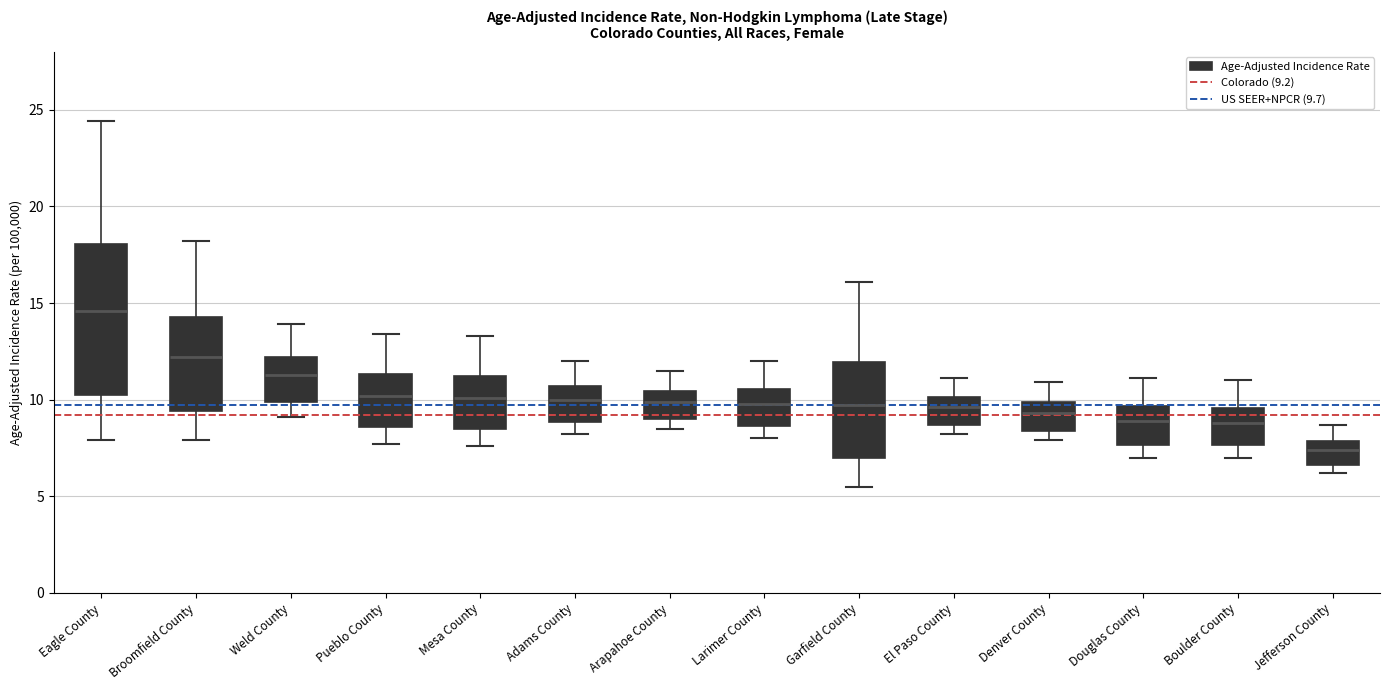

Which box is the tallest, from its lower edge to its upper edge?

Eagle County